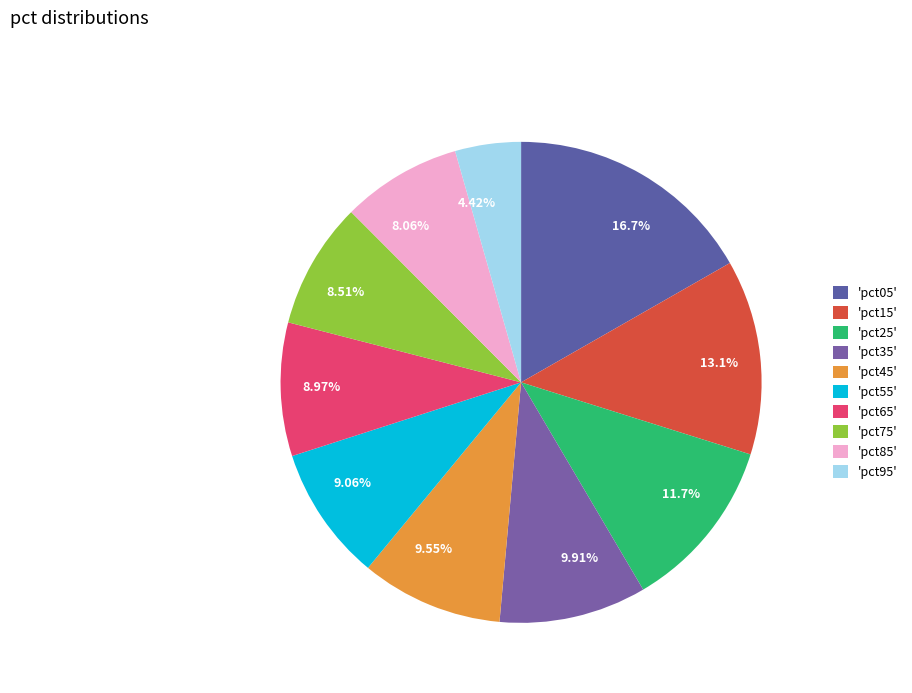

Is there any slice that represents more than half of the pie?

No